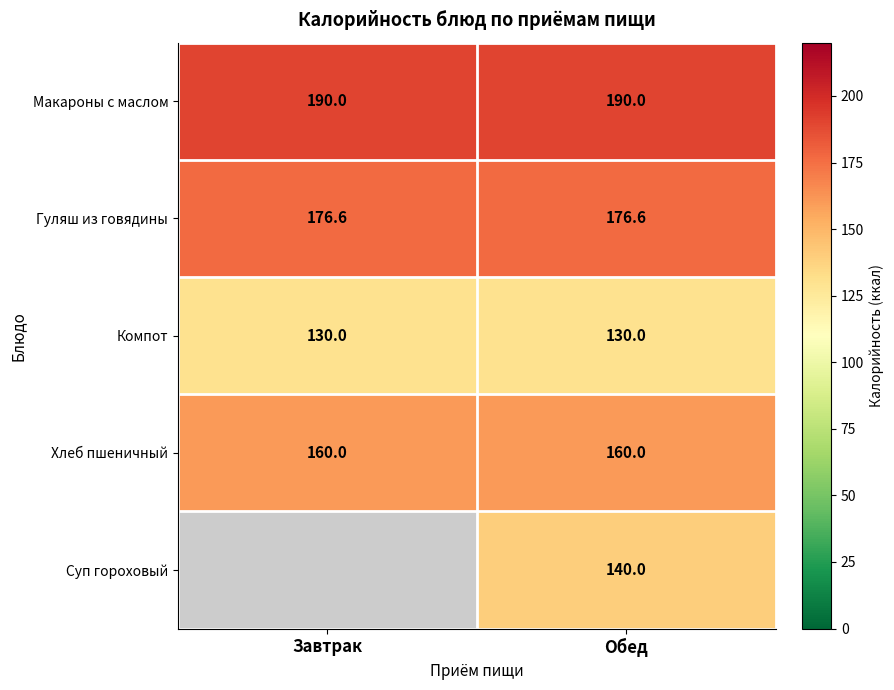

Between Завтрак and Обед, which is larger?

Завтрак